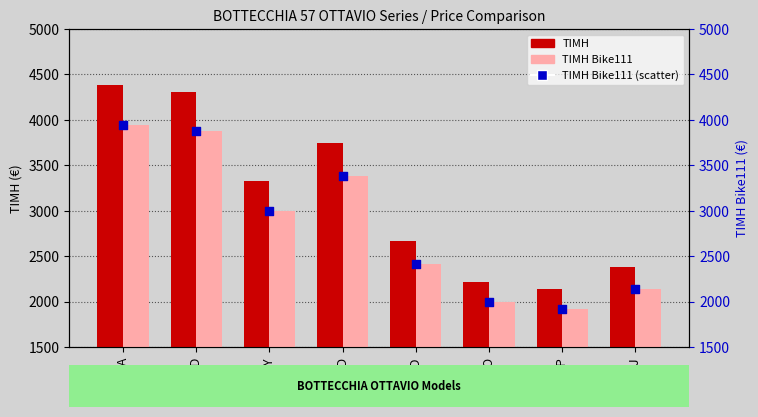

Which series has the largest Y range (max minus min)?

ΤΙΜΗ